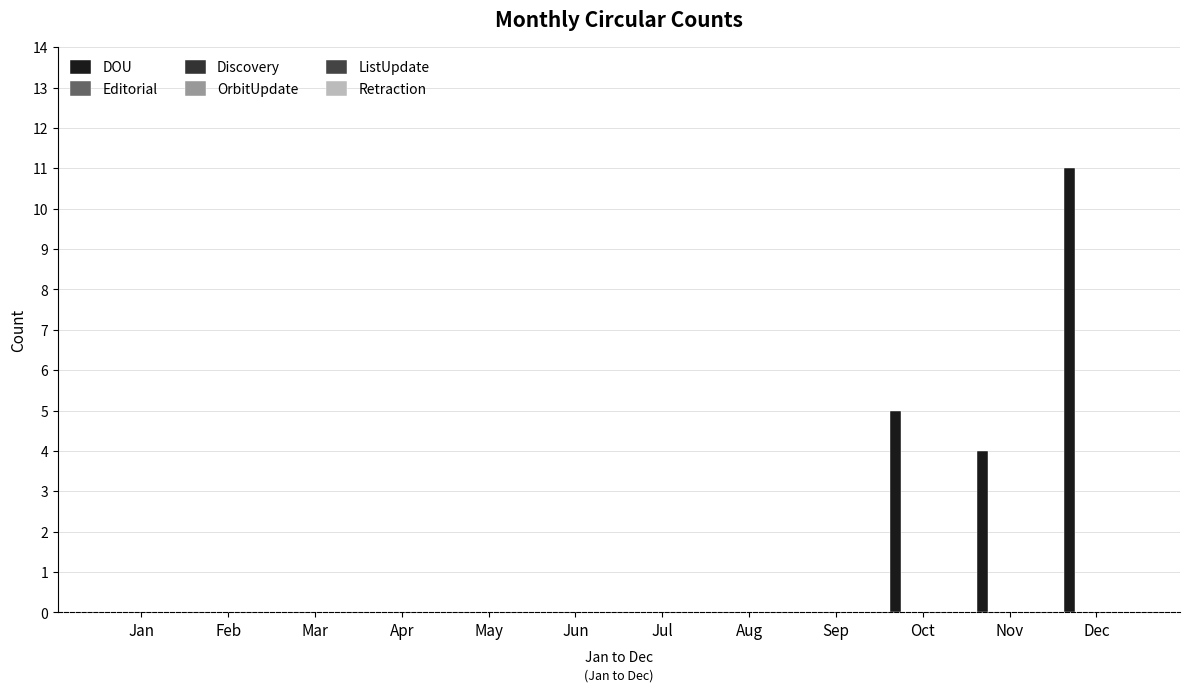

How many data points does each series have?

12